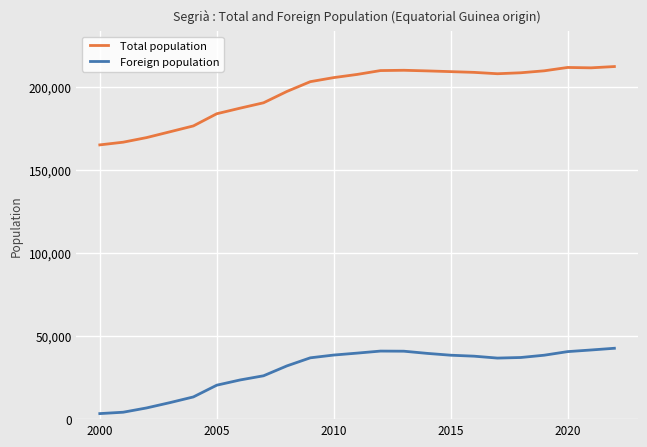

Rank the series by their average value, from lowest to highest.

Foreign population, Total population